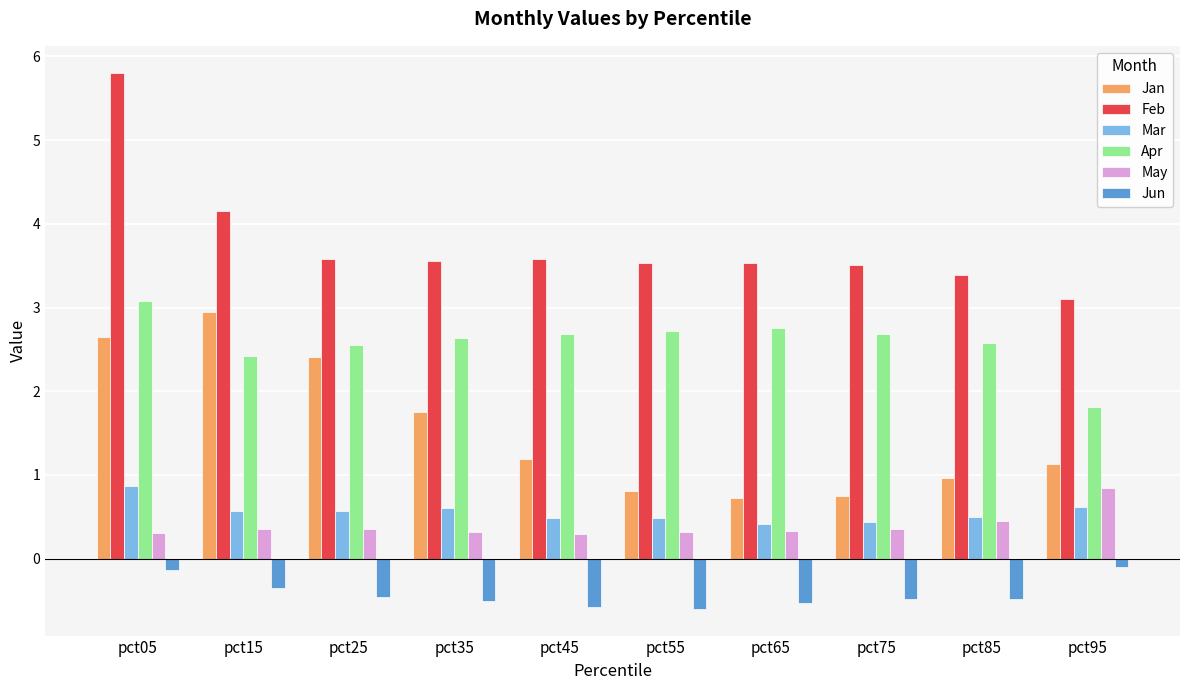

How many bars are there in total?

60